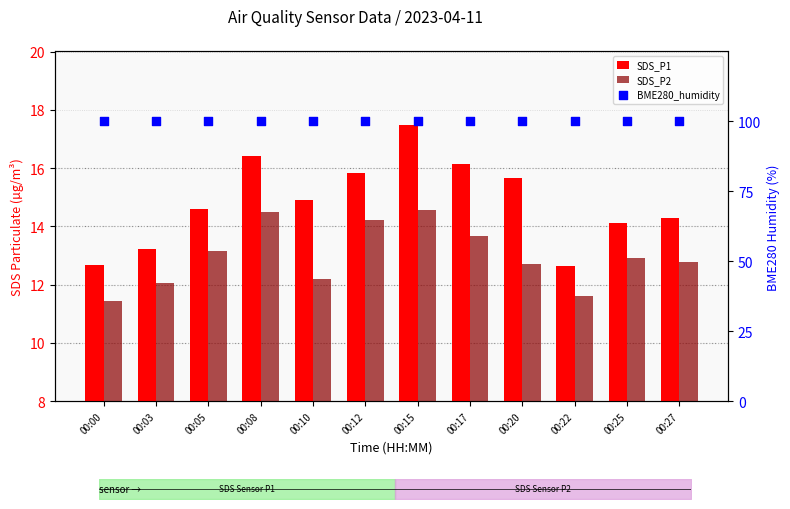

Which series has the largest Y range (max minus min)?

SDS_P1